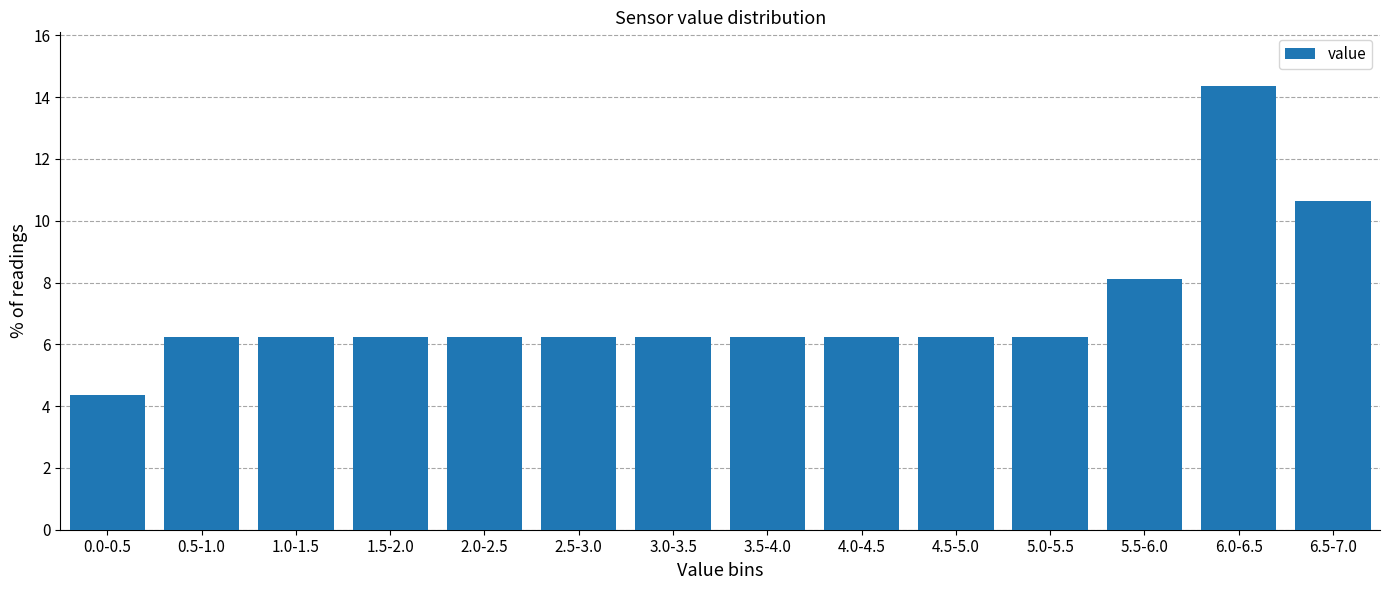

What position from the right is 6.5-7.0?

1